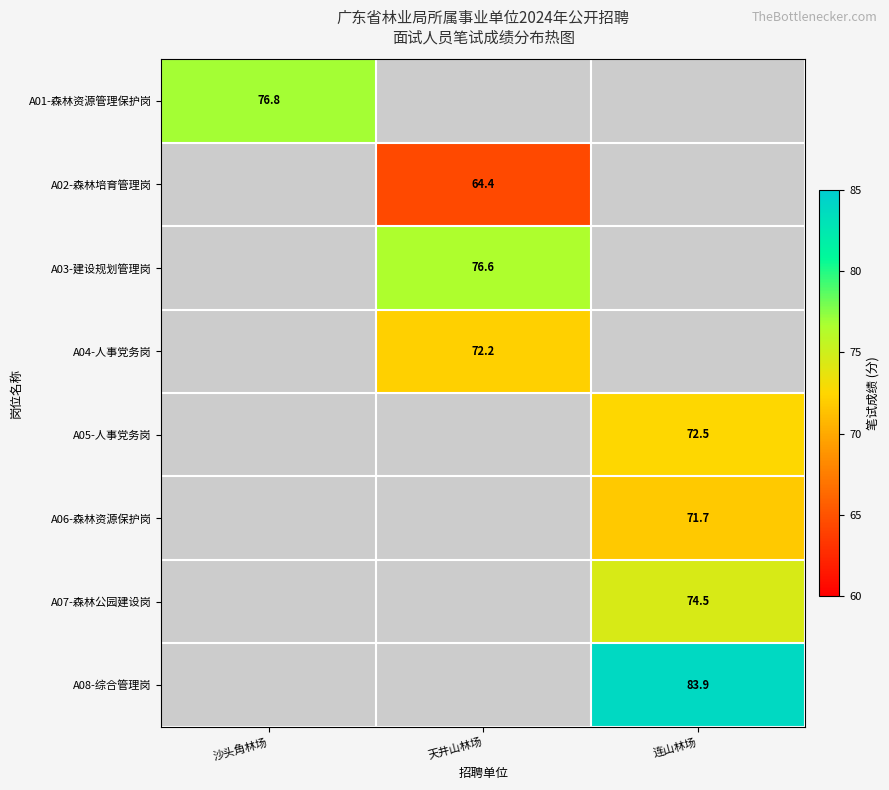

The value of A04-人事党务岗 at 天井山林场 is 72.2. True or false?

True